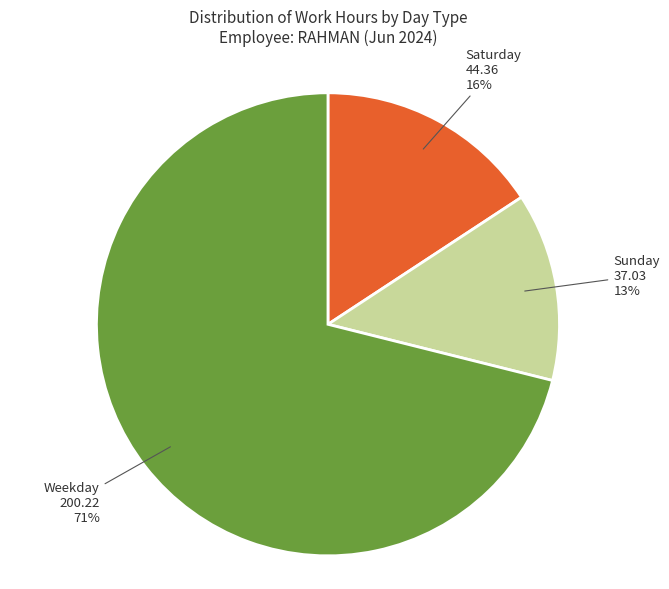

To the nearest percent, what is the average slice percentage?

33%